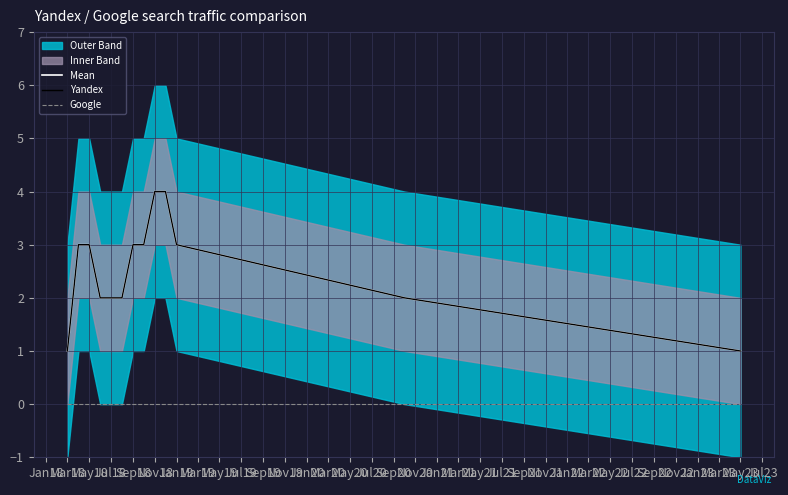

What is the total value across all series at May18?

6